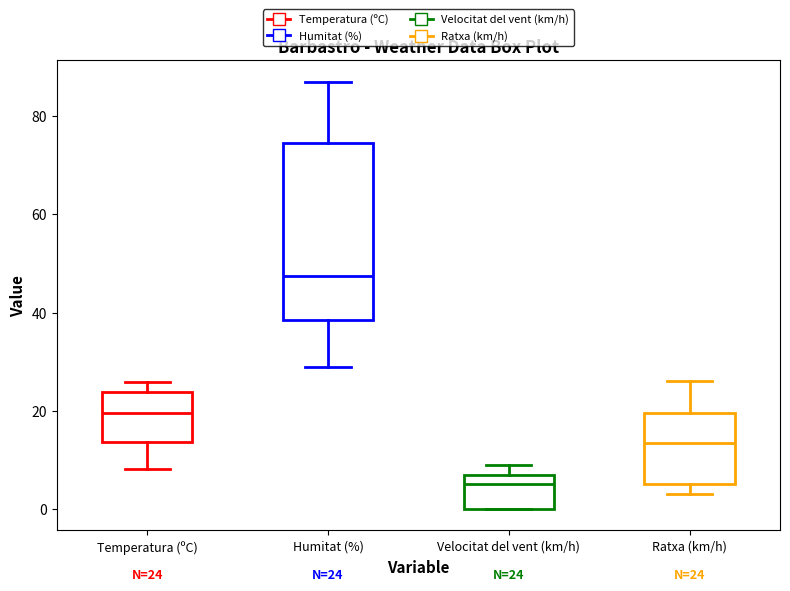

Comparing the boxes themselves (not the whiskers), which one is the tallest?

Humitat (%)